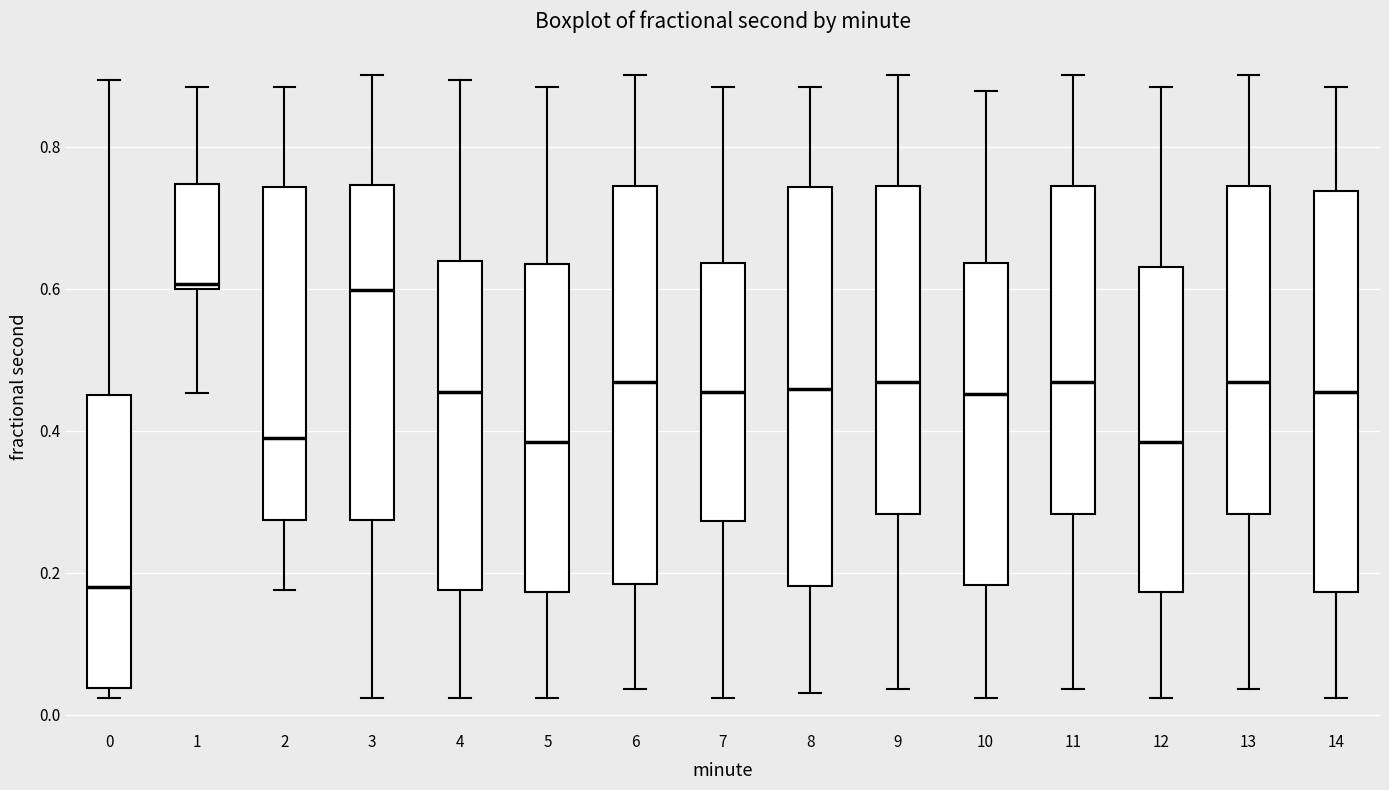

Where is the upper edge of the box at x = 1 on the y-axis? The values are not printed on the chart, so give them approximately, as read against the axis.

0.74